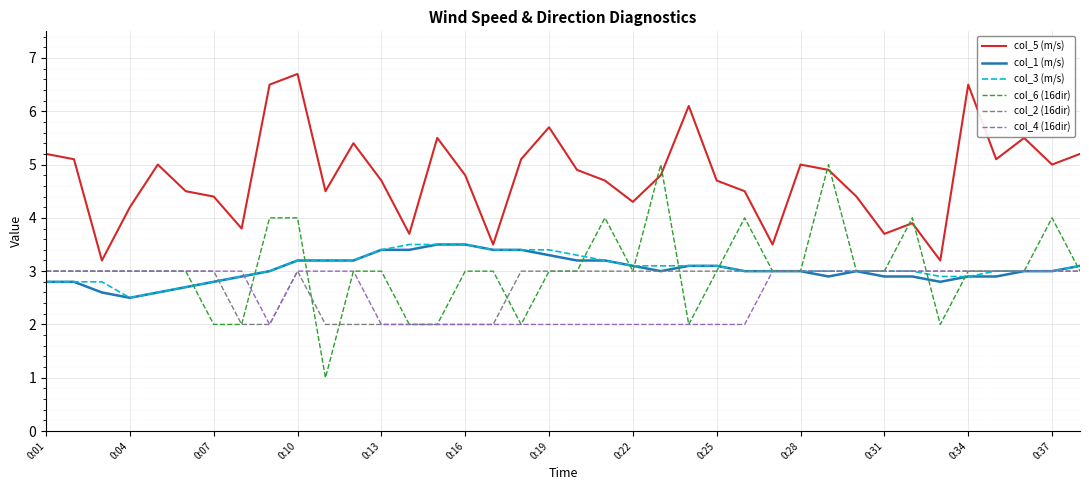

Which series has the widest spread of values?

col_6 (16dir)